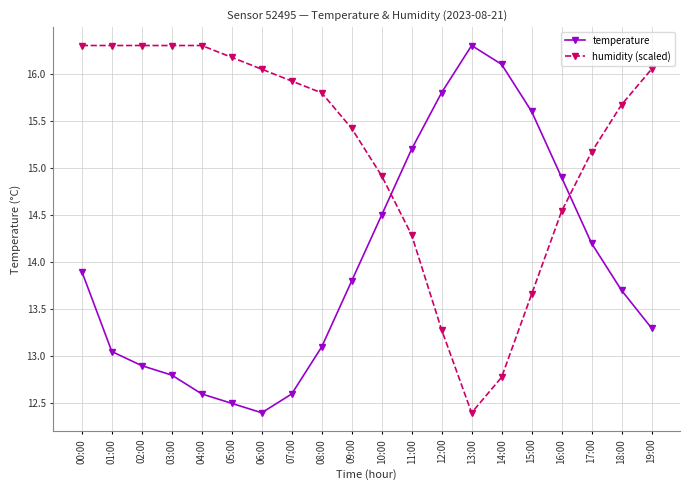

True or false: temperature has more than 1 interior local peaks.

False